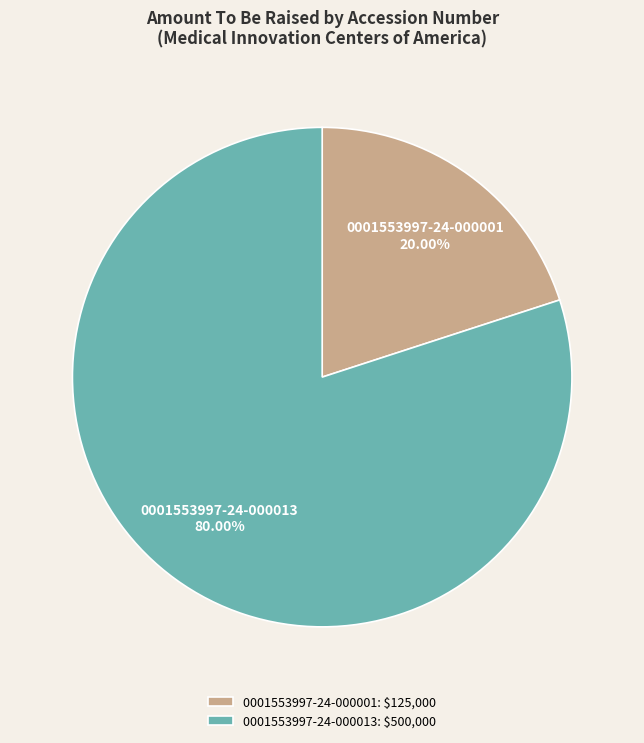

Between 0001553997-24-000013 and 0001553997-24-000001, which is larger?

0001553997-24-000013